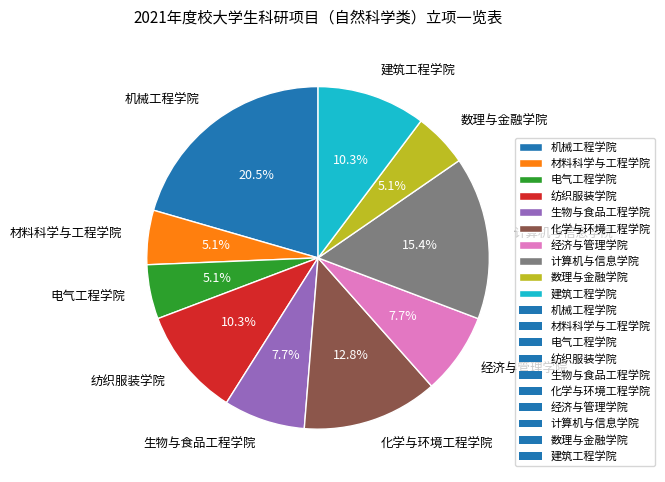

Does 机械工程学院 account for over 50% of the chart?

No